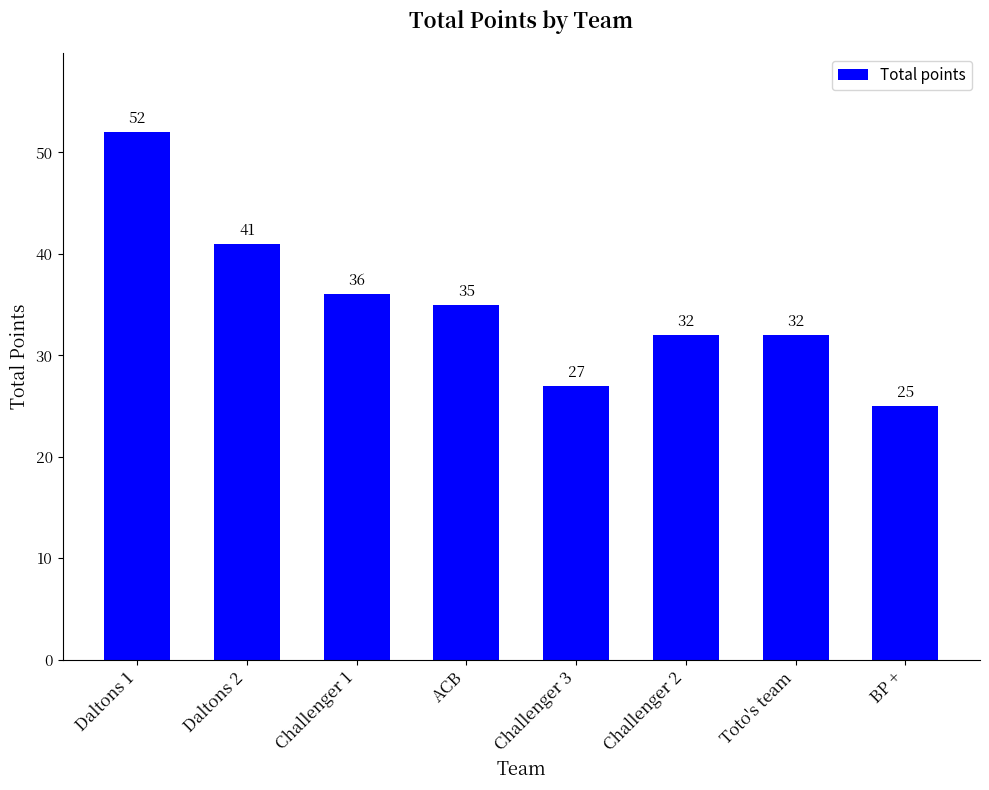

Where does the data first go above 35?

Daltons 1